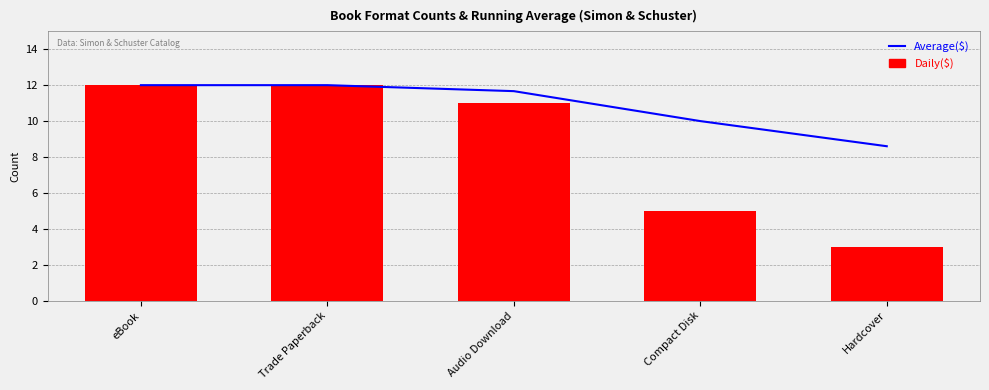

What is the difference between the maximum and minimum values in the Daily($) series?

9